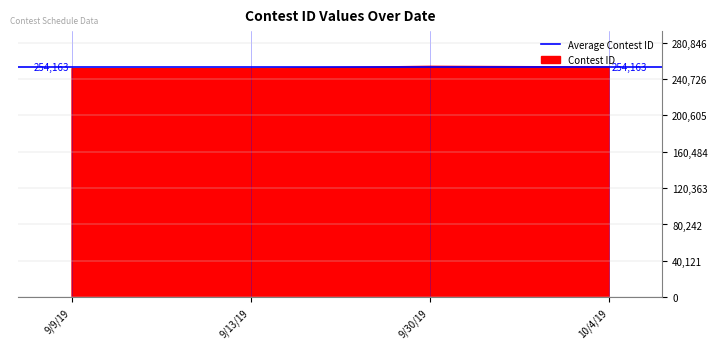

The value at 9/30/19 is 377697. True or false?

False